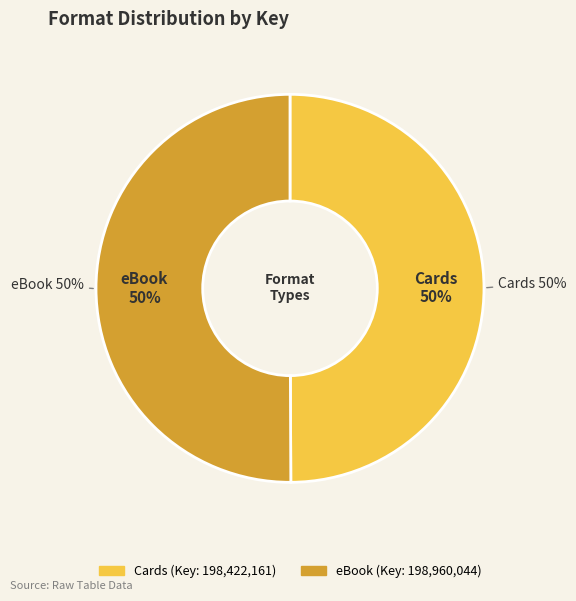

To the nearest percent, what percentage of the pie is eBook?

50%